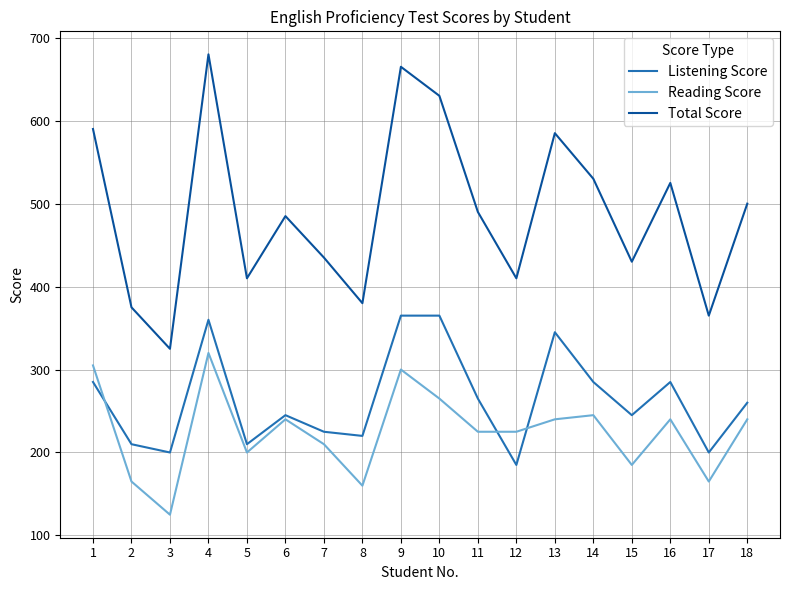

Which series changed the most between 8 and 14?

Total Score